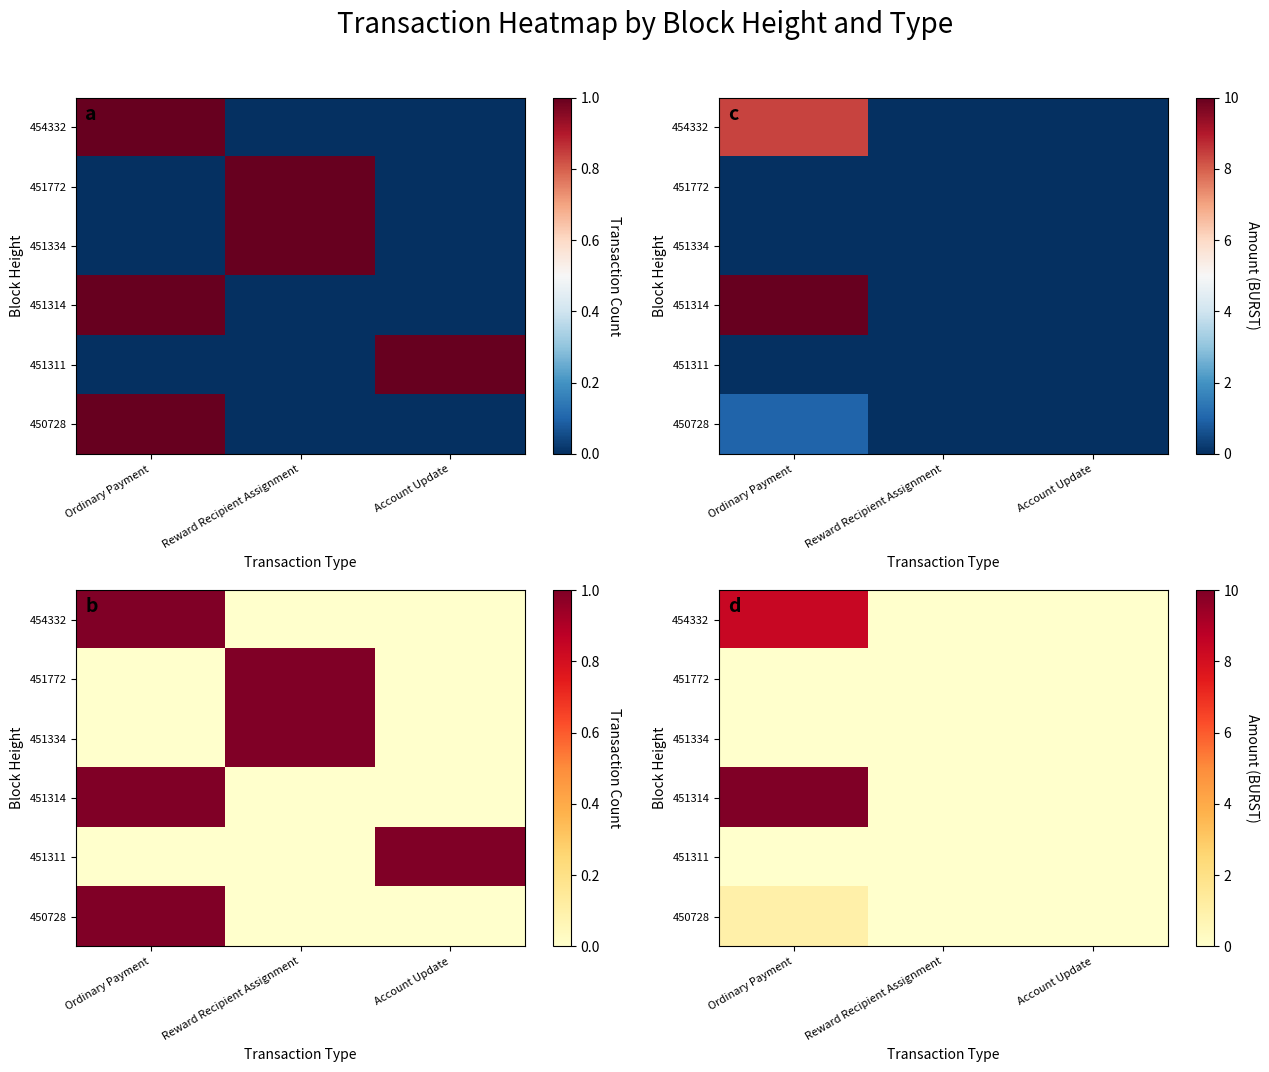

At how many categories does at least one series exceed 4?

1